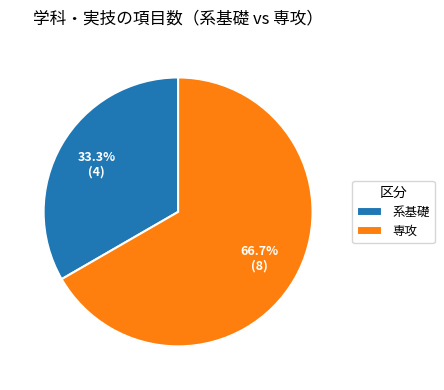

What is the smallest slice in the pie chart?

系基礎